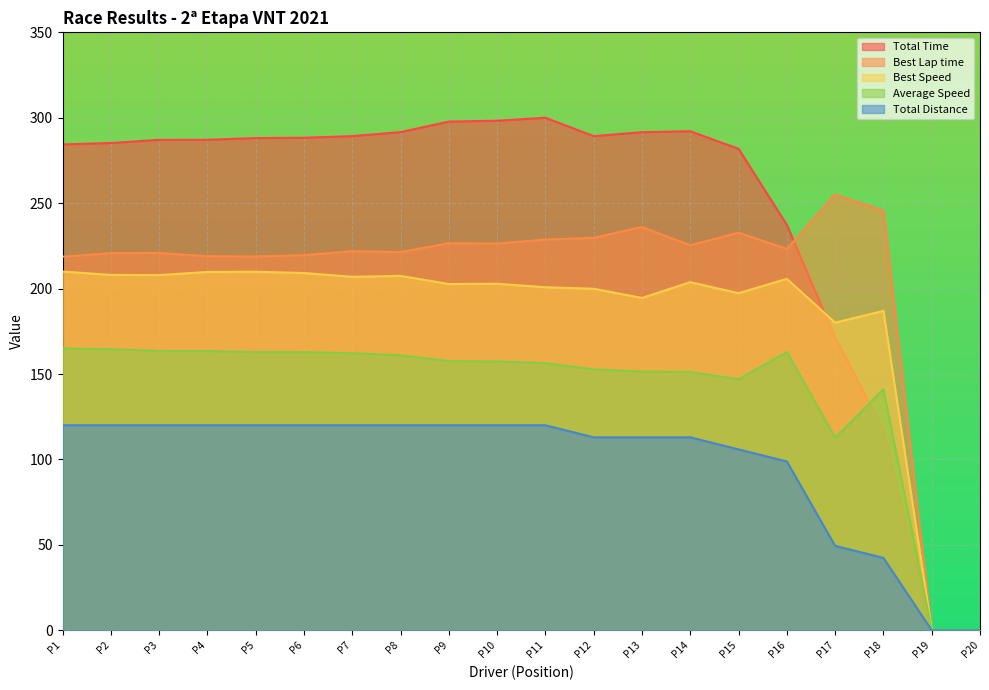

Where is Total Distance nearest to the value 60?

P17